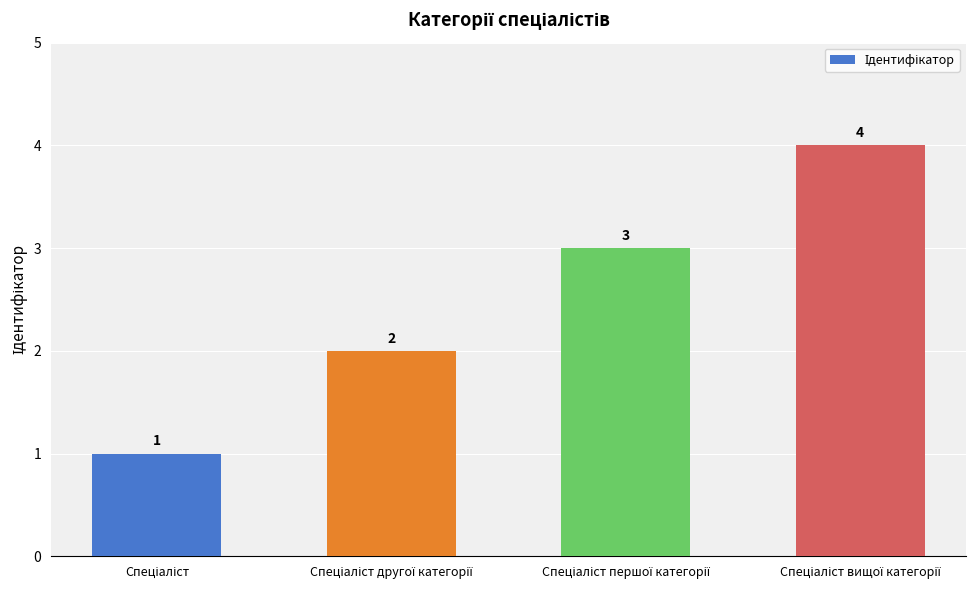

Count the values in the range 2 to 4.

3